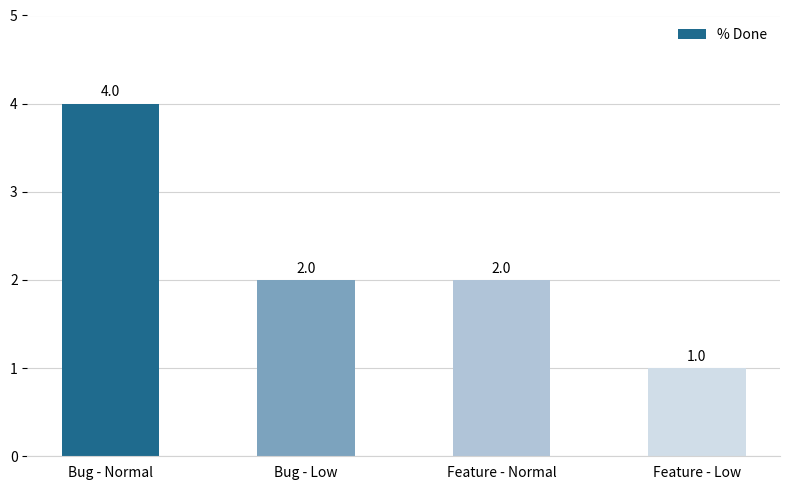

What is the label of the 4th bar from the right?

Bug - Normal